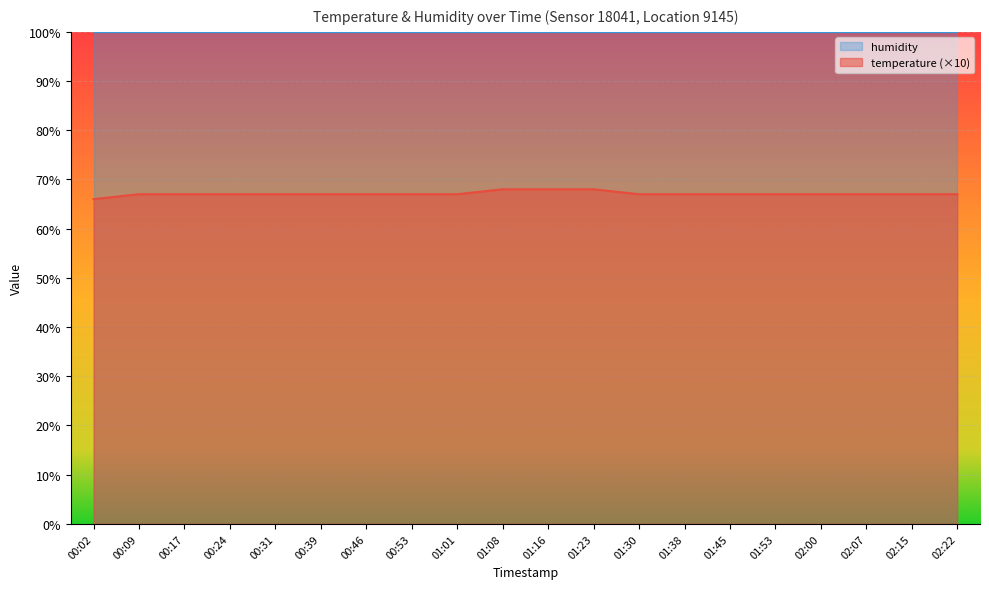

List the labels in order of value, largest first.

01:08, 01:16, 01:23, 00:09, 00:17, 00:24, 00:31, 00:39, 00:46, 00:53, 01:01, 01:30, 01:38, 01:45, 01:53, 02:00, 02:07, 02:15, 02:22, 00:02